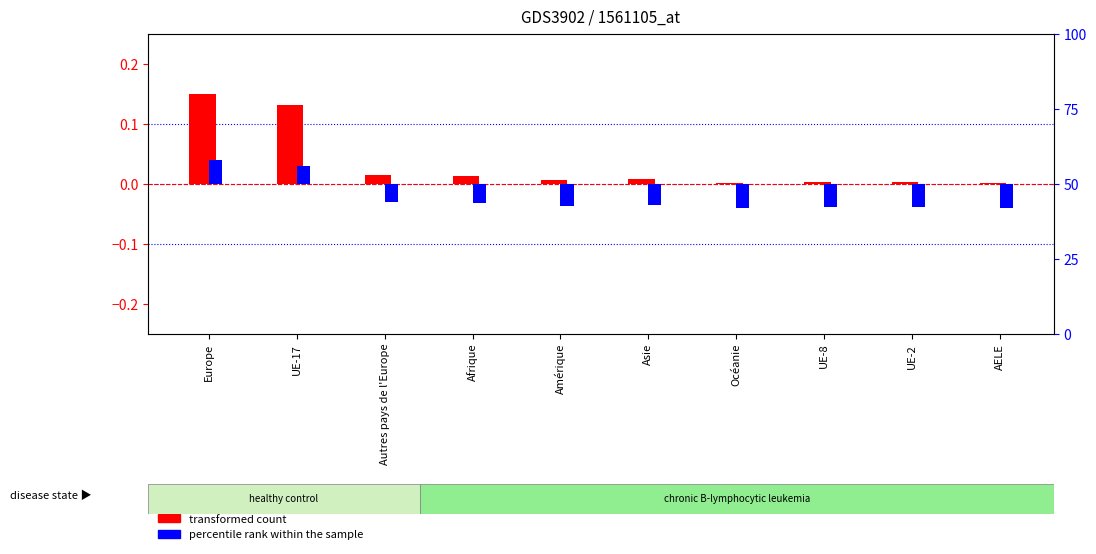

Are the bars grouped side by side (vs. stacked)?

Yes